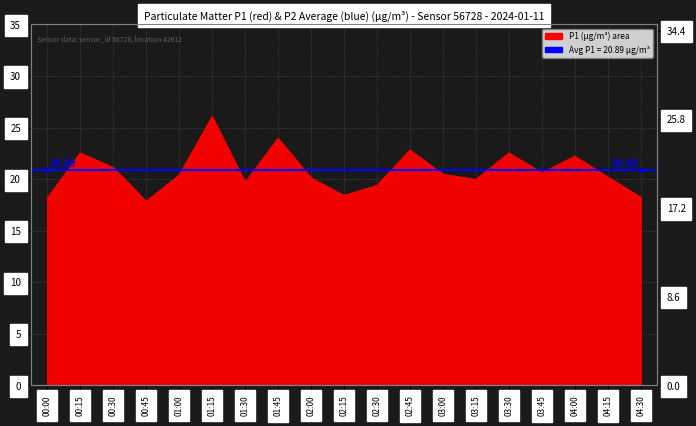

Does the chart display data point markers on the line(s)?

No